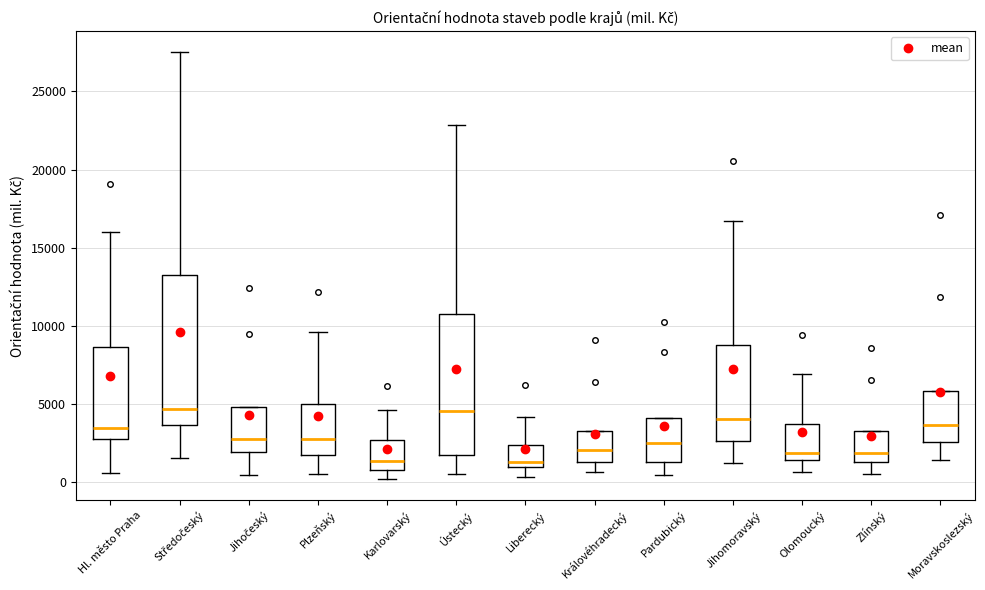

Reading left to right, transcribe this box plot: for each box, give where its median line is, the range the box spans, and where its two whiskers end, as read against the y-axis. The values are not printed on the chart, so give them approximately, as read against the axis.

Hl. město Praha: median 3500, box 3000 to 8500, whiskers 500 to 16000
Středočeský: median 4500, box 3500 to 13000, whiskers 1500 to 27500
Jihočeský: median 3000, box 2000 to 5000, whiskers 500 to 5000
Plzeňský: median 2500, box 1500 to 5000, whiskers 500 to 9500
Karlovarský: median 1500, box 1000 to 2500, whiskers 0 to 4500
Ústecký: median 4500, box 1500 to 10500, whiskers 500 to 23000
Liberecký: median 1500, box 1000 to 2500, whiskers 500 to 4000
Královéhradecký: median 2000, box 1500 to 3000, whiskers 500 to 3000
Pardubický: median 2500, box 1500 to 4000, whiskers 500 to 4000
Jihomoravský: median 4000, box 2500 to 9000, whiskers 1000 to 16500
Olomoucký: median 2000, box 1500 to 3500, whiskers 500 to 7000
Zlínský: median 2000, box 1500 to 3000, whiskers 500 to 3000
Moravskoslezský: median 3500, box 2500 to 6000, whiskers 1500 to 6000